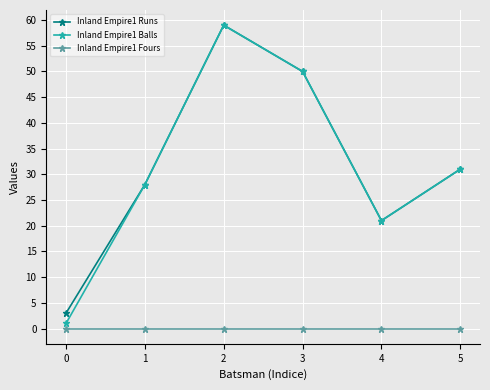

What is the difference between the Inland Empire1 Runs values at 5 and 3?

19